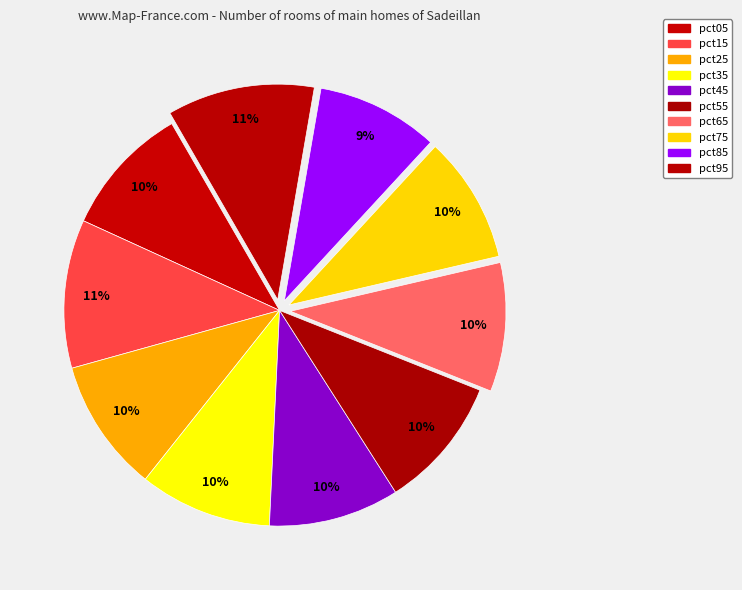

True or false: pct85 accounts for 3% of the total.

False